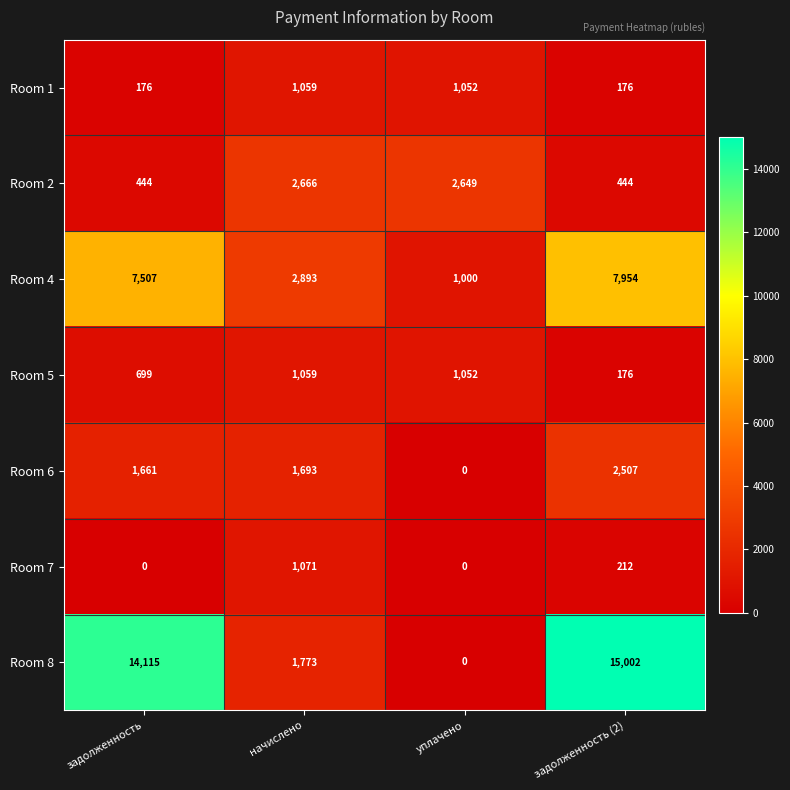

True or false: Room 1 has a value of 1059 at начислено.

True